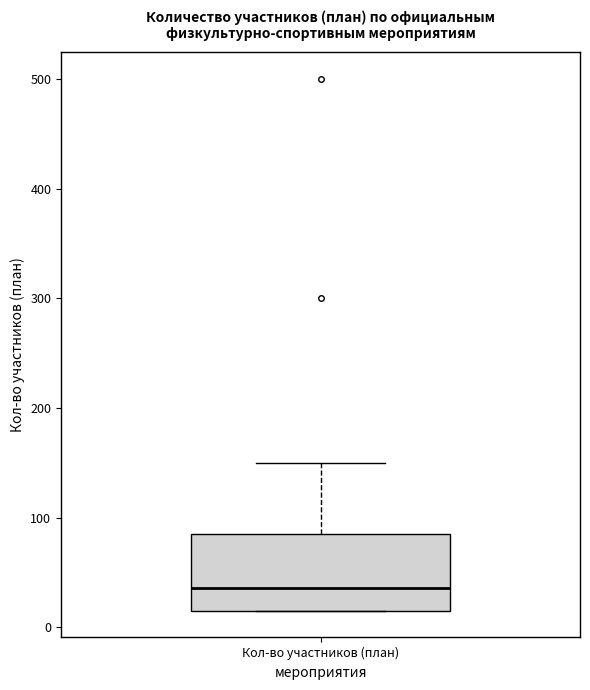

Read this box plot against the y-axis: the position of the median line, the range covered by the box, and the ends of both whiskers. The values are not printed on the chart, so give them approximately, as read against the axis.

median 40, box 20 to 90, whiskers 20 to 150